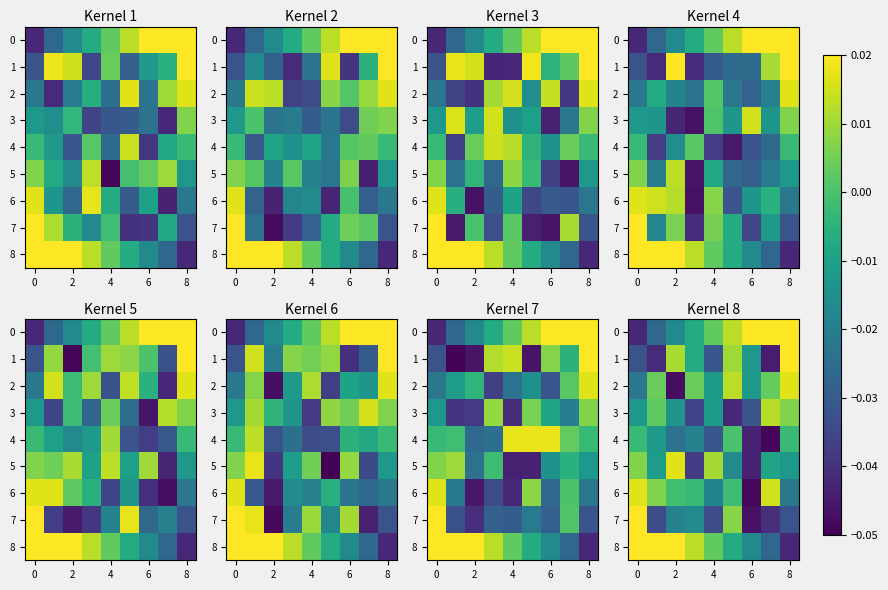

Is it true that row_0 equals -0.0 at 0?

False